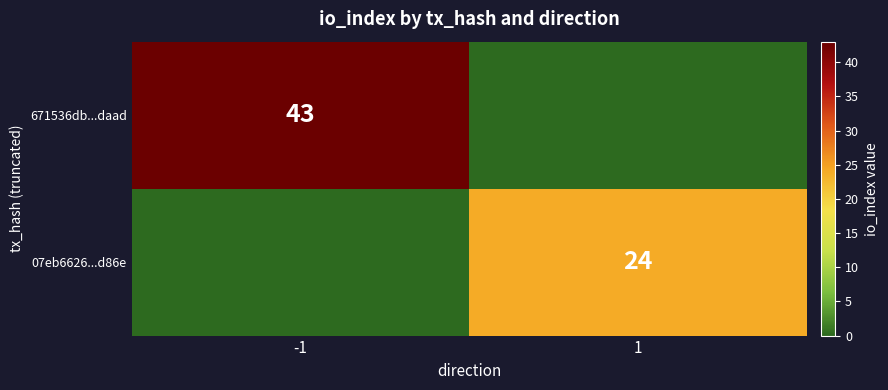

The 671536db...daad series shows 58 at -1. True or false?

False